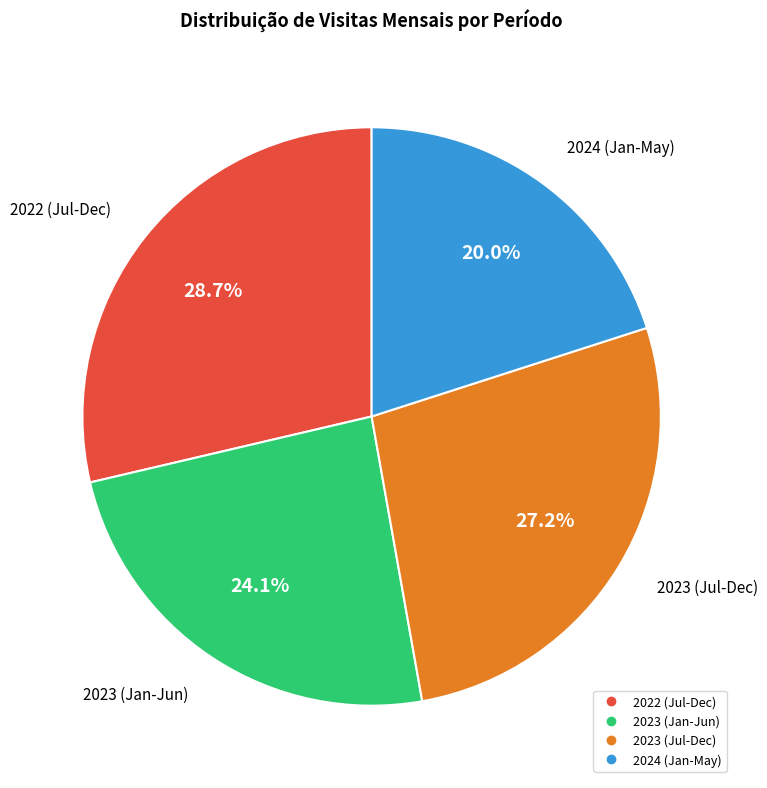

Does any single category account for the majority?

No